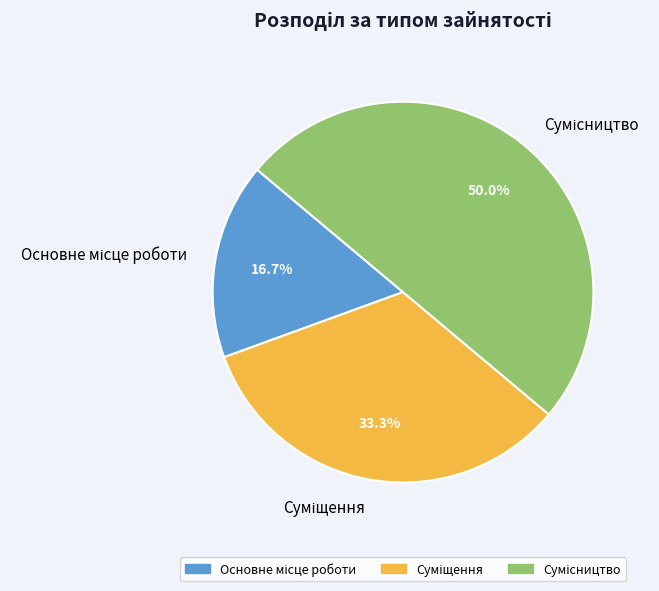

To the nearest percent, what percentage of the pie is Суміщення?

33%